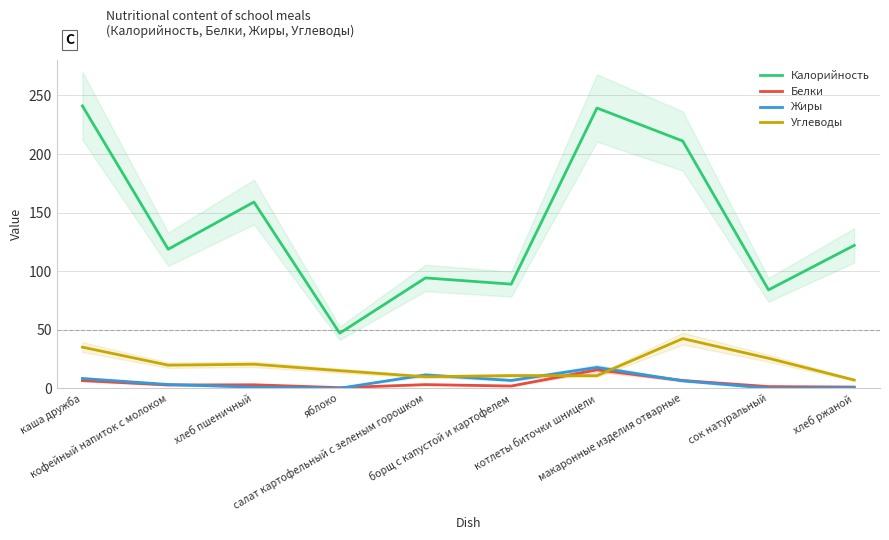

What is the value of the Углеводы point at the 9th from the left?

25.6